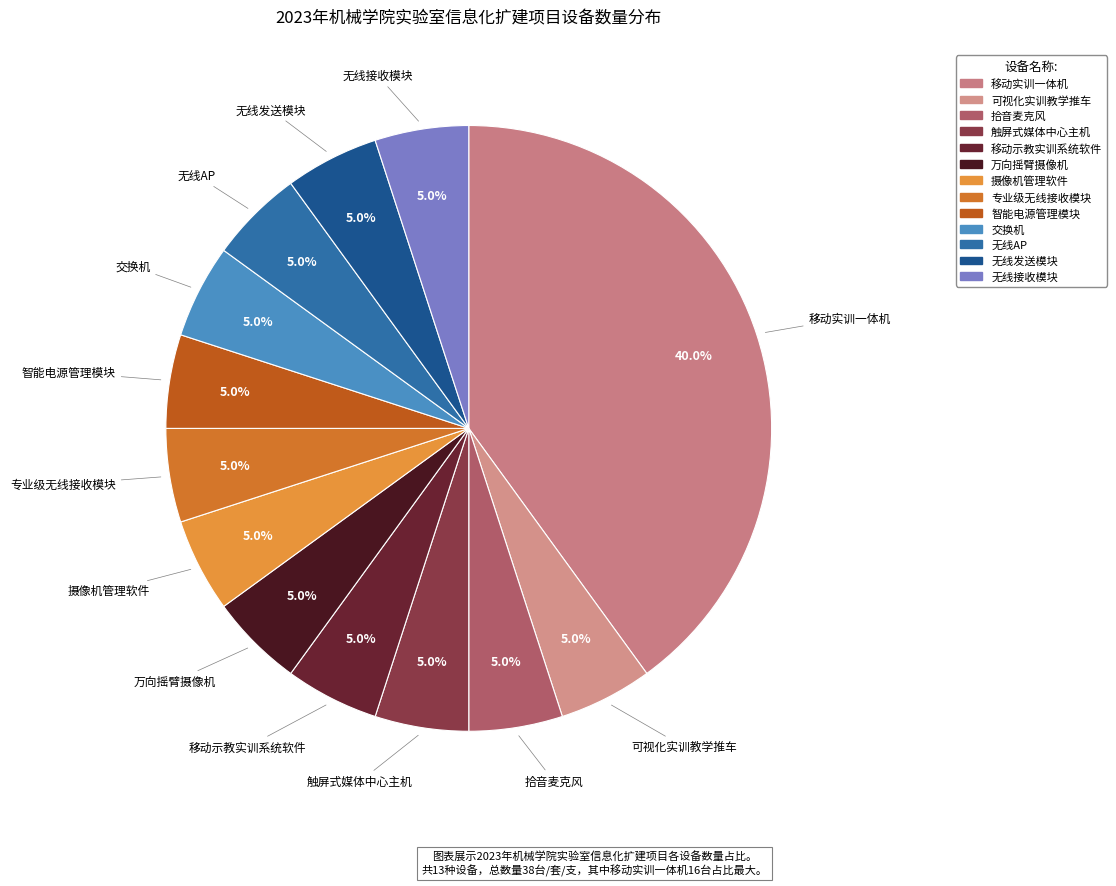

To the nearest percent, what is the difference between the largest and smallest slice percentages?

35%